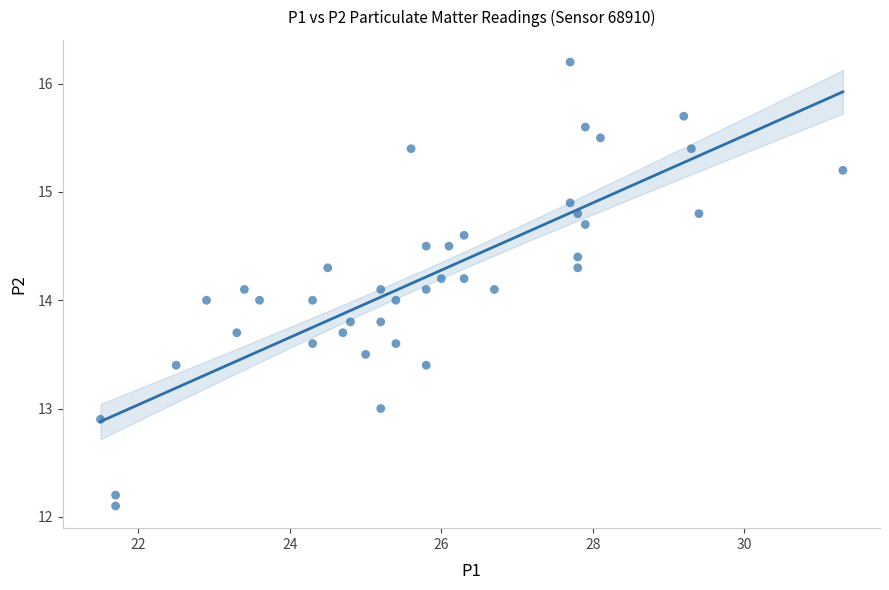

What is the range of Y values (max minus min)?

4.1